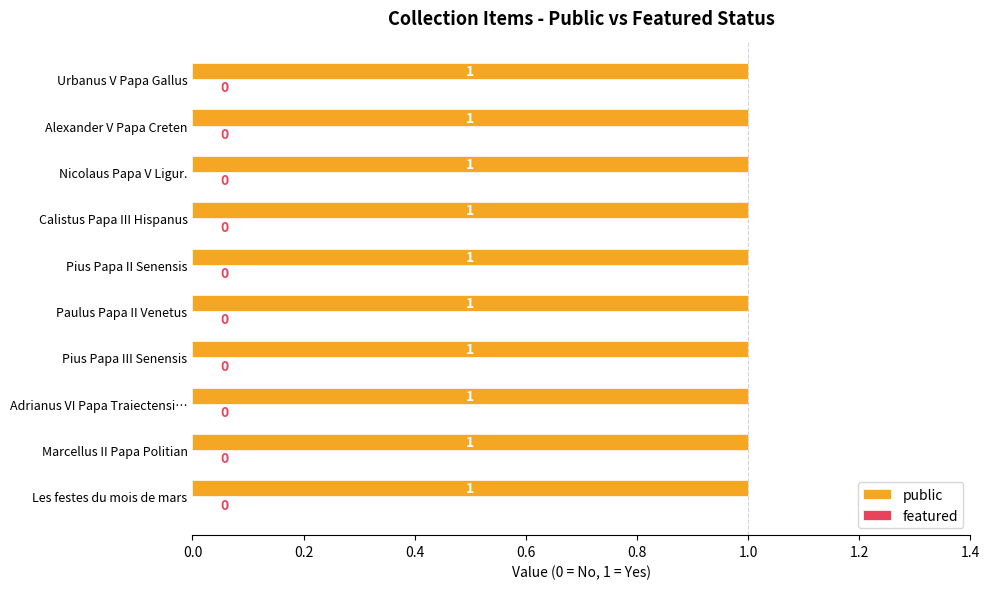

Reading left to right, extract all data points from this chart.

public: 1	1	1	1	1	1	1	1	1	1
featured: 0	0	0	0	0	0	0	0	0	0